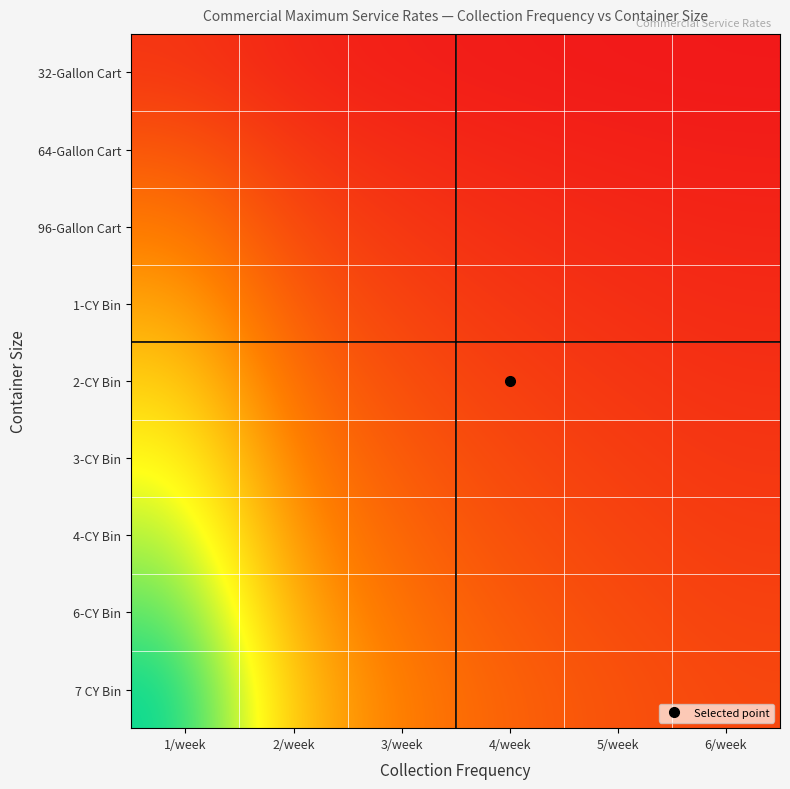

Reading left to right, what are all the values shown in this chart?

32-Gallon Cart: 1/week=0.7	2/week=0.3	3/week=0.2	4/week=0.2	5/week=0.1	6/week=0.1
64-Gallon Cart: 1/week=1.3	2/week=0.7	3/week=0.4	4/week=0.3	5/week=0.3	6/week=0.2
96-Gallon Cart: 1/week=2.0	2/week=1.0	3/week=0.7	4/week=0.5	5/week=0.4	6/week=0.3
1-CY Bin: 1/week=2.7	2/week=1.3	3/week=0.9	4/week=0.7	5/week=0.5	6/week=0.4
2-CY Bin: 1/week=3.3	2/week=1.7	3/week=1.1	4/week=0.8	5/week=0.7	6/week=0.6
3-CY Bin: 1/week=4.0	2/week=2.0	3/week=1.3	4/week=1.0	5/week=0.8	6/week=0.7
4-CY Bin: 1/week=4.7	2/week=2.3	3/week=1.6	4/week=1.2	5/week=0.9	6/week=0.8
6-CY Bin: 1/week=5.3	2/week=2.7	3/week=1.8	4/week=1.3	5/week=1.1	6/week=0.9
7 CY Bin: 1/week=6.0	2/week=3.0	3/week=2.0	4/week=1.5	5/week=1.2	6/week=1.0